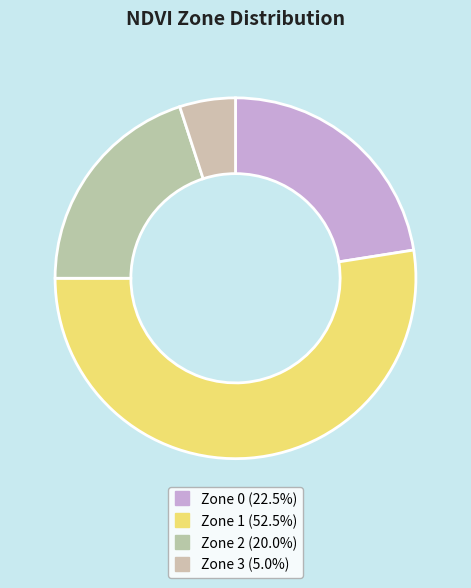

Approximately how many times larger is the value at Zone 0 compared to Zone 3?

4.5